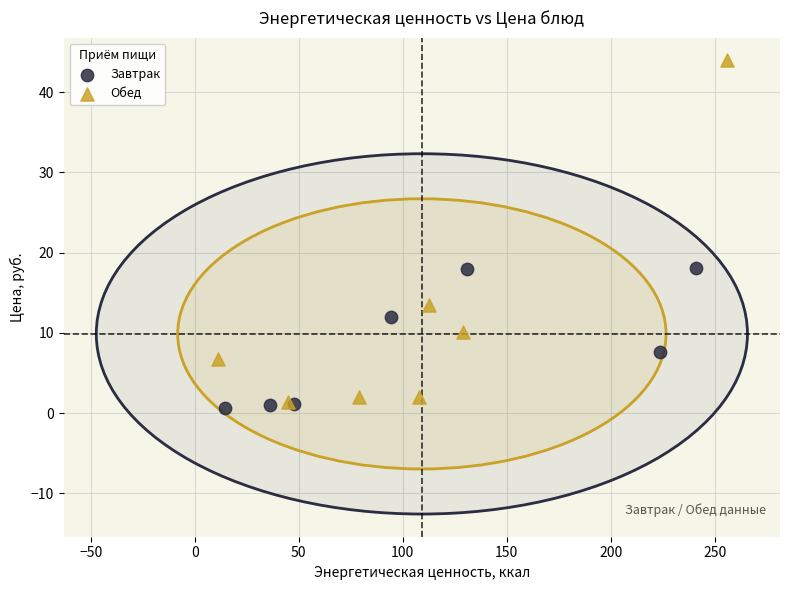

Which series reaches the minimum Y coordinate?

Завтрак